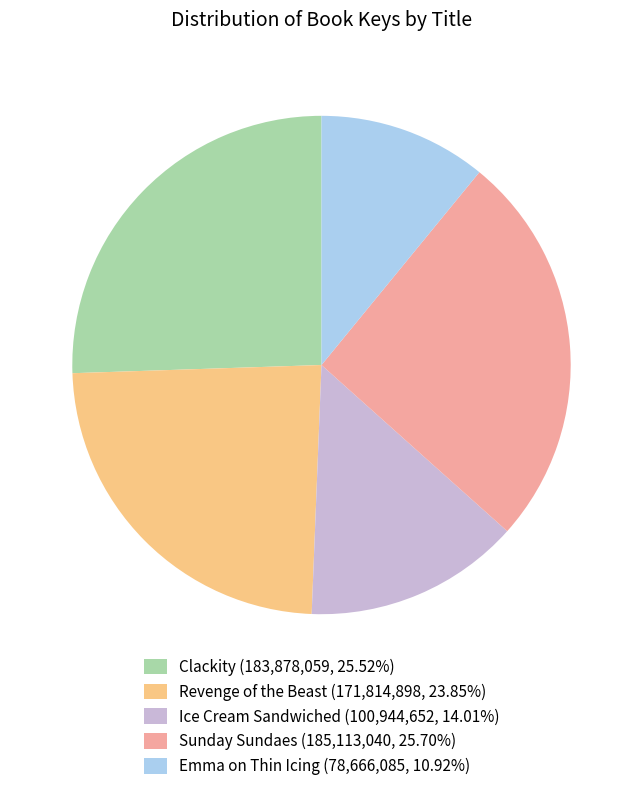

What is the ratio of the value at Emma on Thin Icing (78,666,085, 10.92%) to the value at Clackity (183,878,059, 25.52%)?

0.4